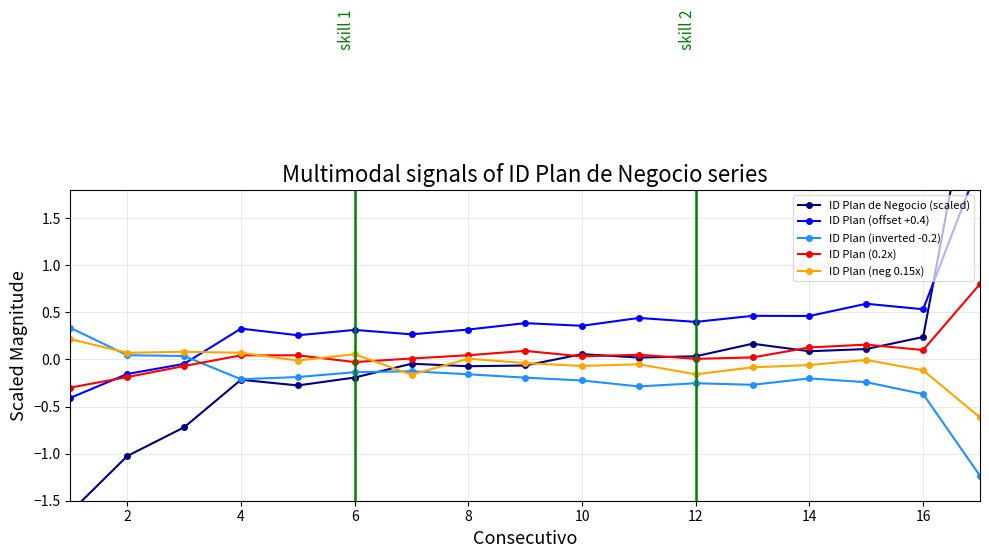

True or false: ID Plan (neg 0.15x) has a value of -0.3 at 12.

False